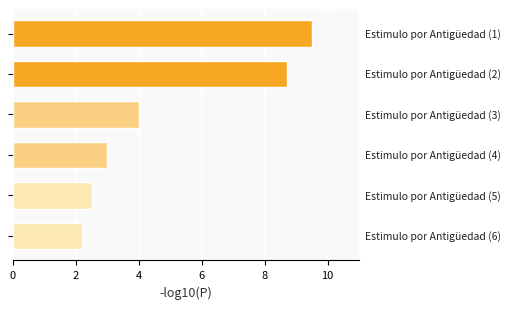

How many data points does each series have?

6